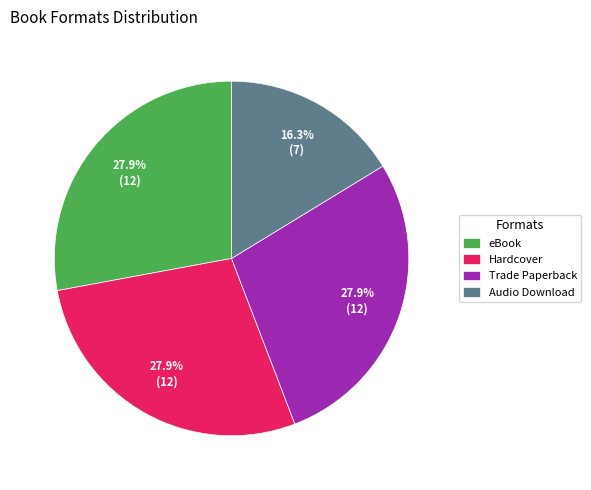

How much of the chart is everything except Audio Download?

83.7%